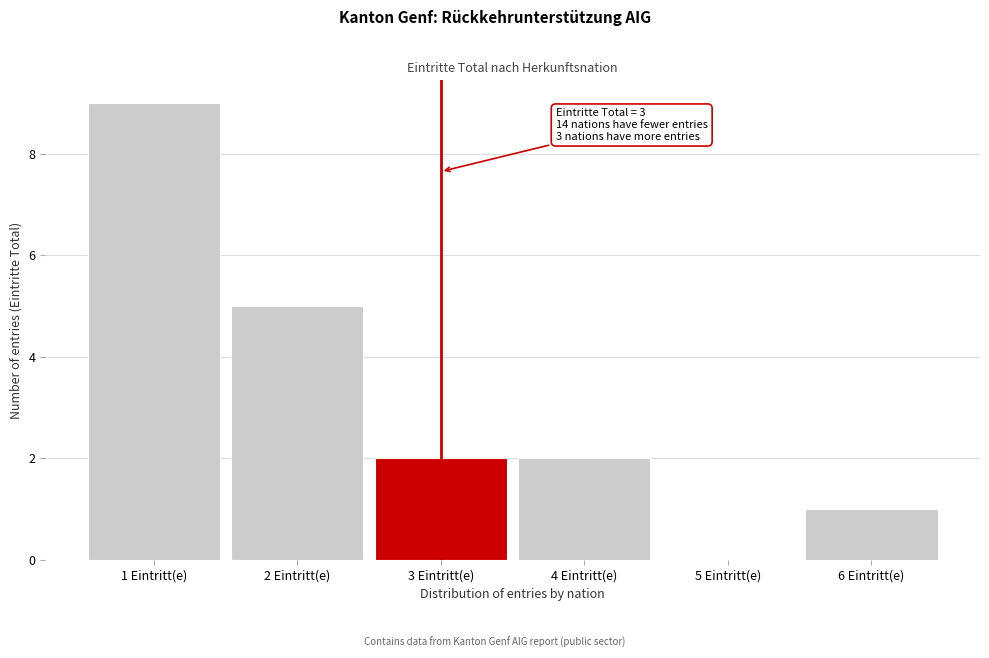

Reading left to right, extract all data points from this chart.

1 Eintritt(e)=9	2 Eintritt(e)=5	3 Eintritt(e)=2	4 Eintritt(e)=2	5 Eintritt(e)=0	6 Eintritt(e)=1